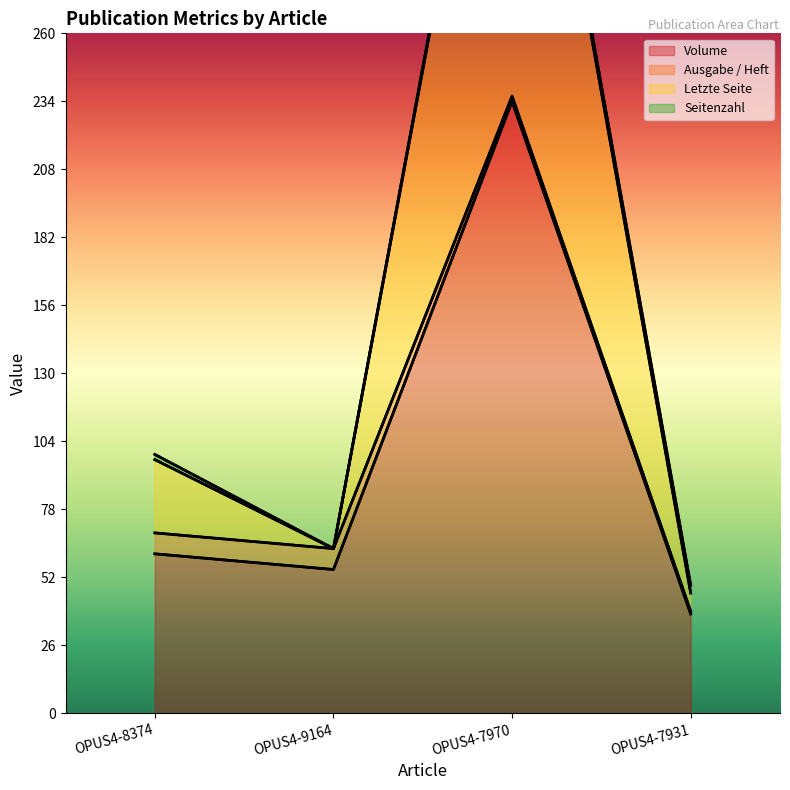

How many interior local peaks does the Volume series have?

1